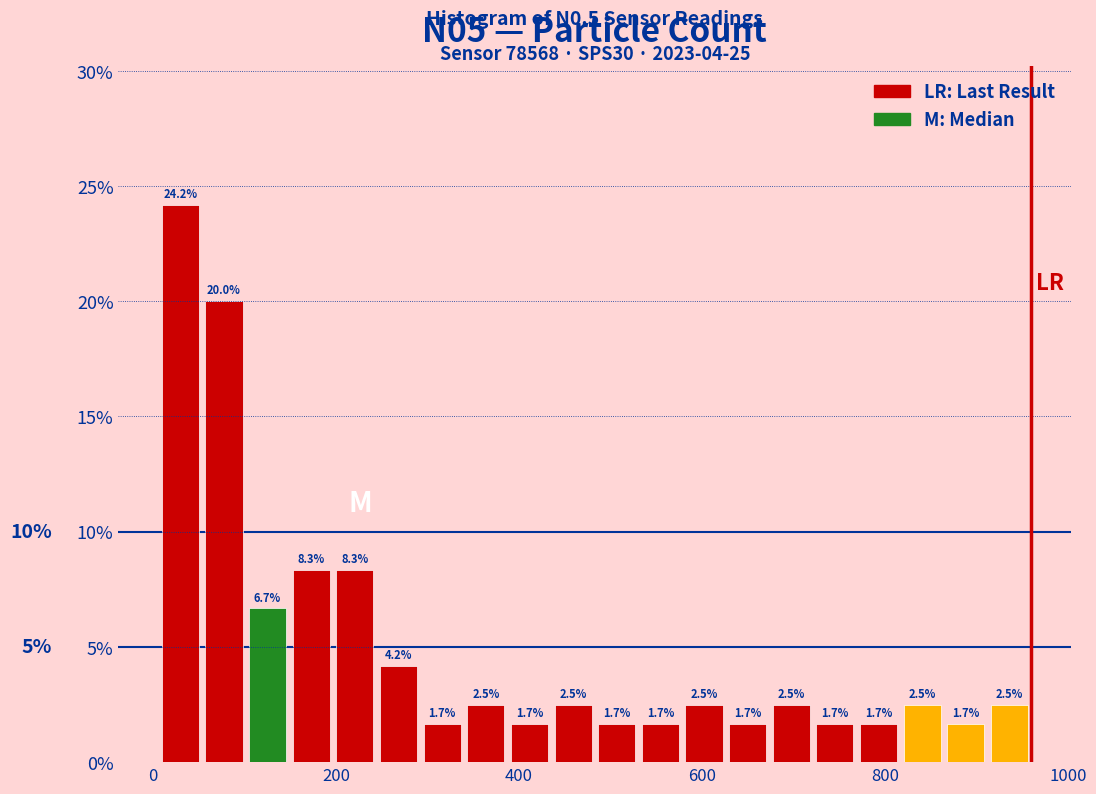

Around what value on the x-axis is the tallest bar? Give the approximate position of its centre, as read against the axis.

20